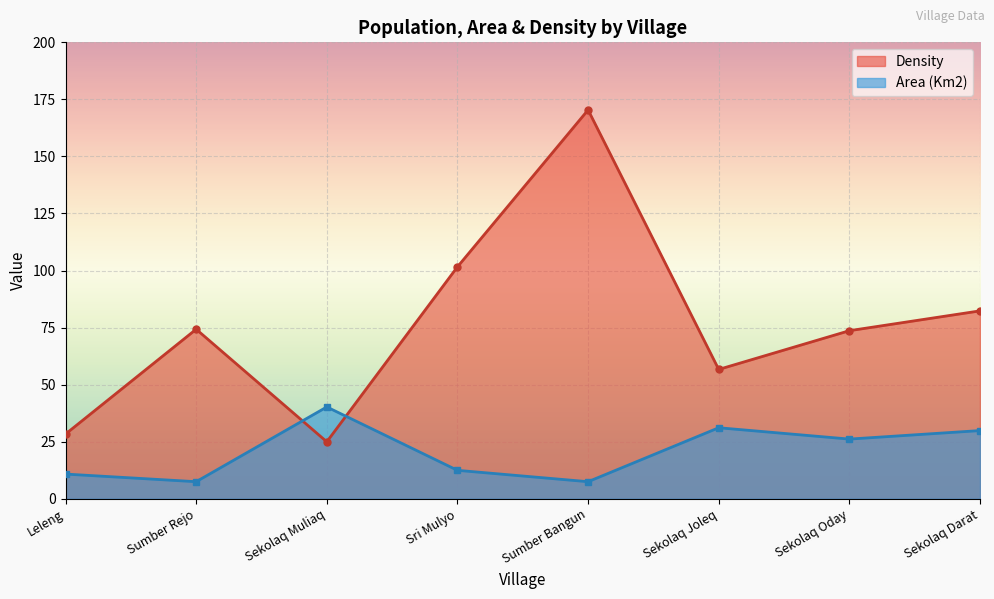

At how many categories does at least one series exceed 136?

1